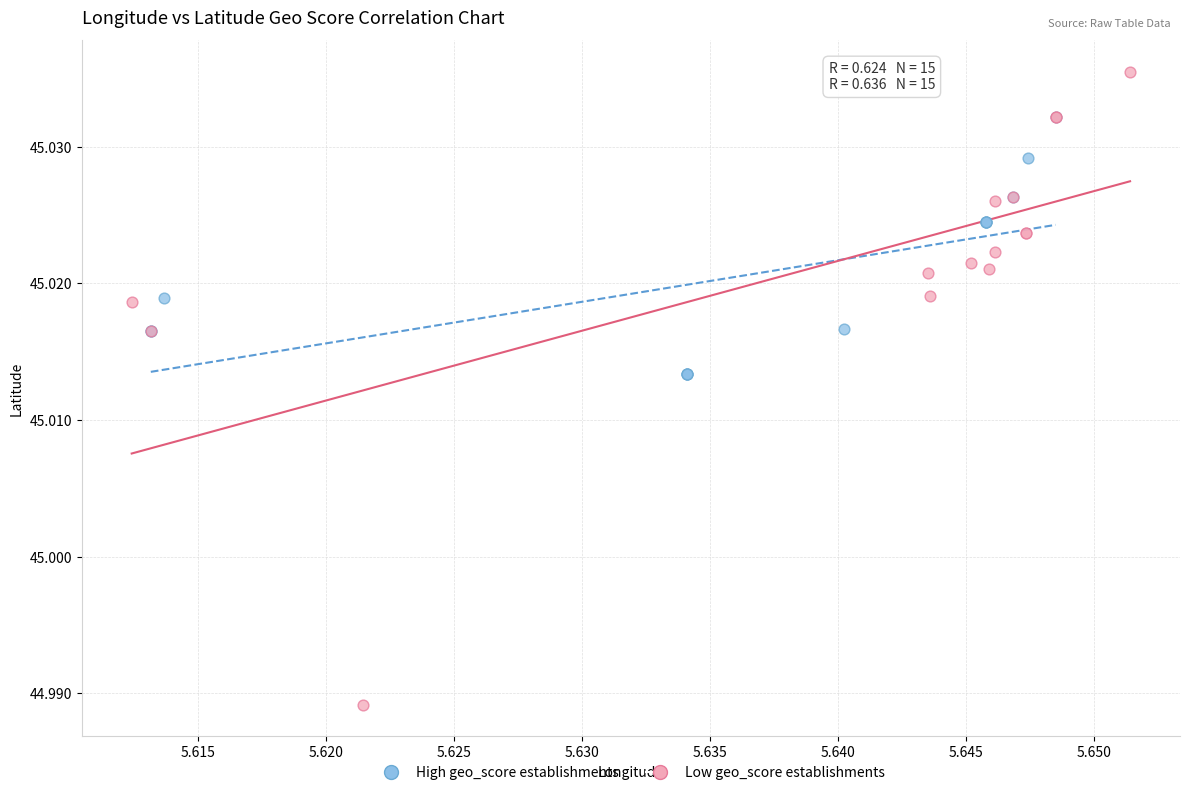

Which series contains the lowest Y value?

Low geo_score establishments